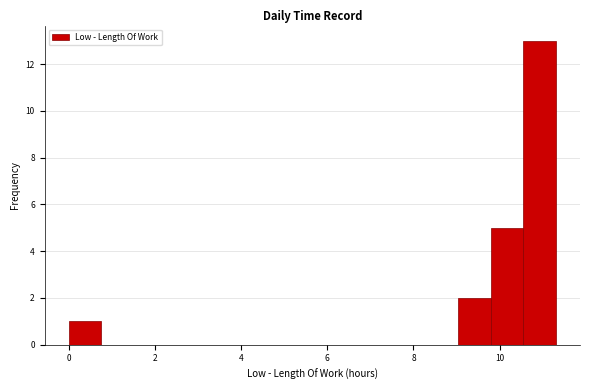

Read against the x-axis, roughly where is the centre of the tallest bar?

11.0